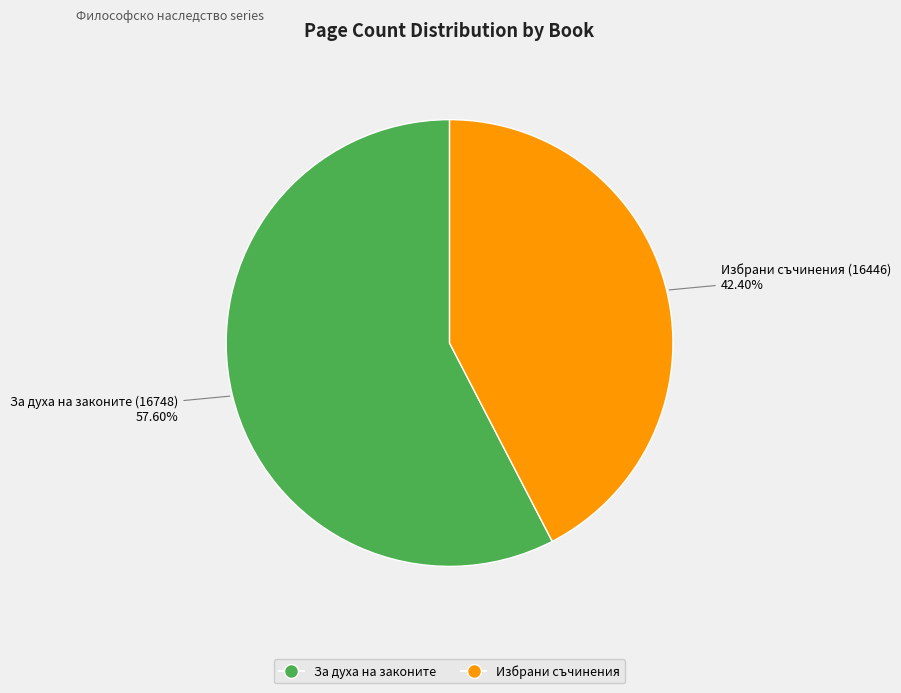

Is there any slice that represents more than half of the pie?

Yes